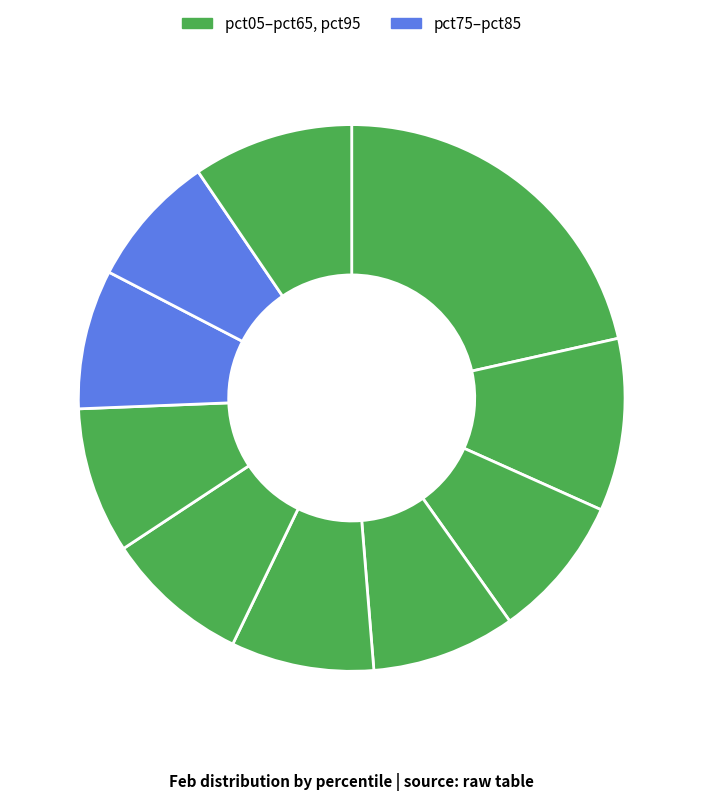

How many segments does this pie chart have?

10